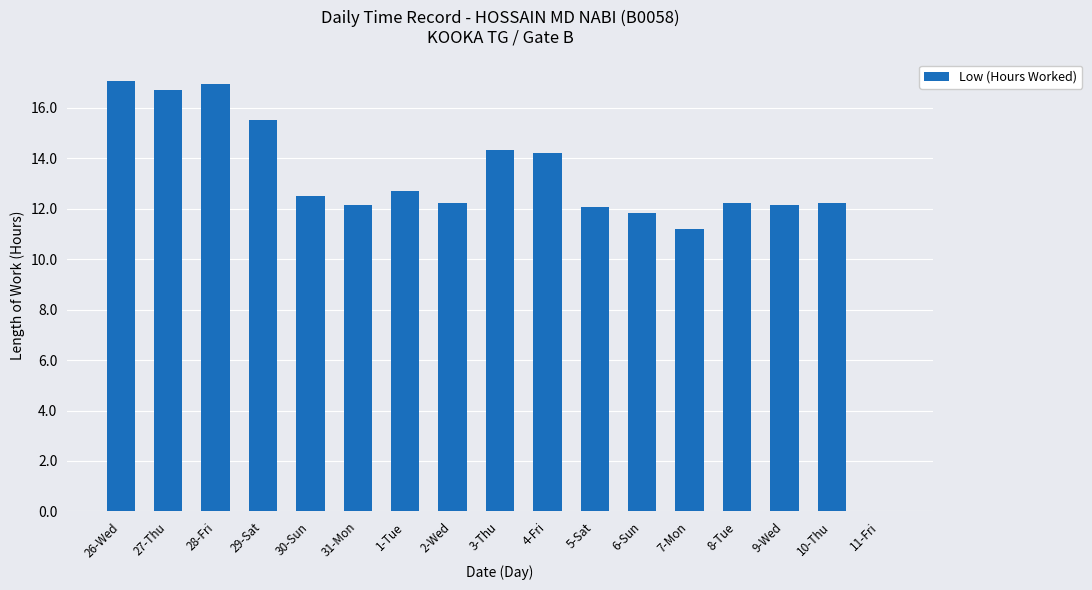

Between 6-Sun and 27-Thu, which is larger?

27-Thu